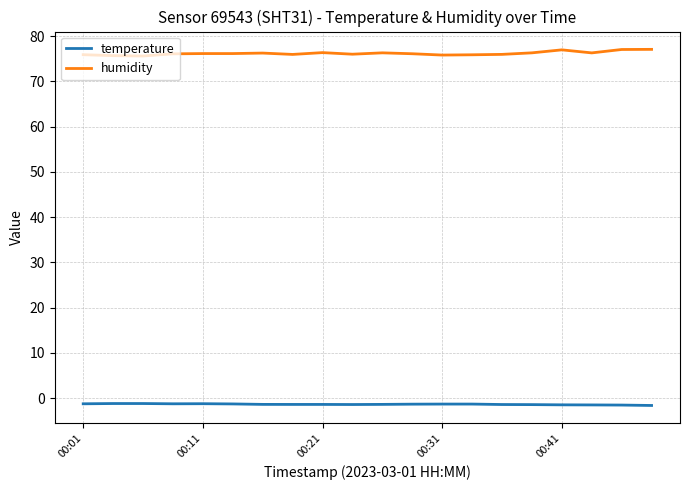

What is the maximum value for humidity?

77.1